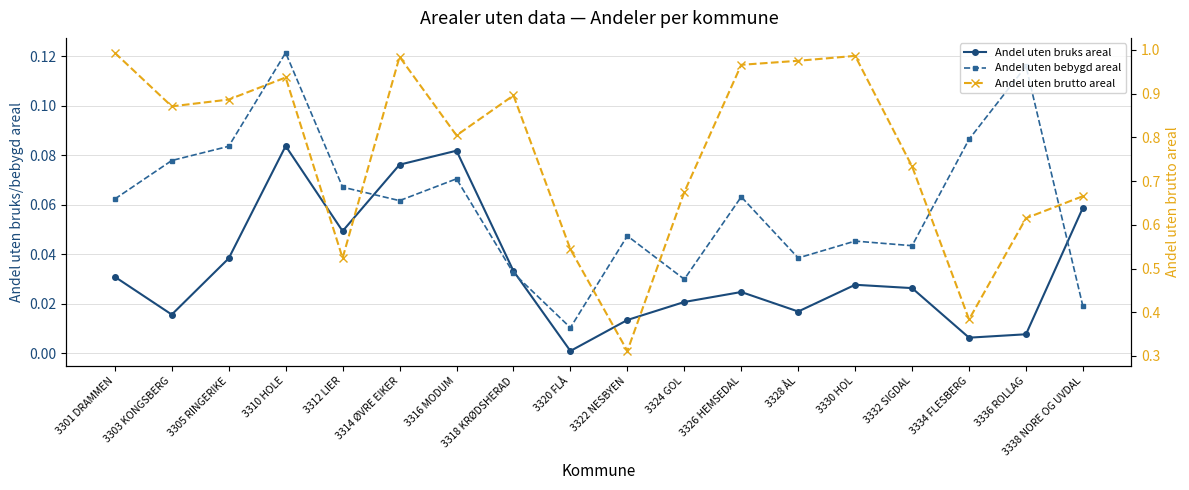

At how many categories does at least one series exceed 0?

18